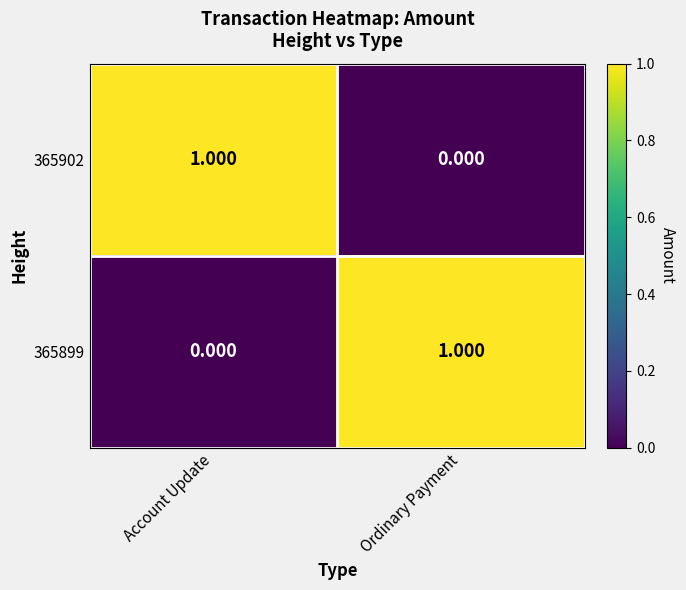

At which label is 365902 closest to 0?

Ordinary Payment